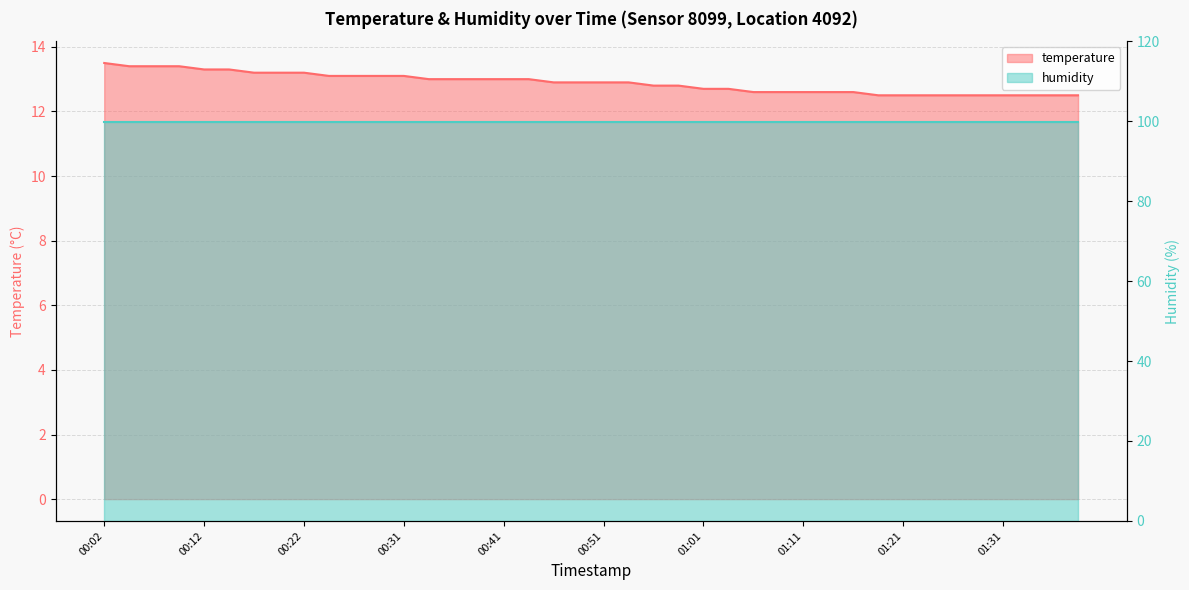

Between 00:24 and 01:31, which is larger?

00:24